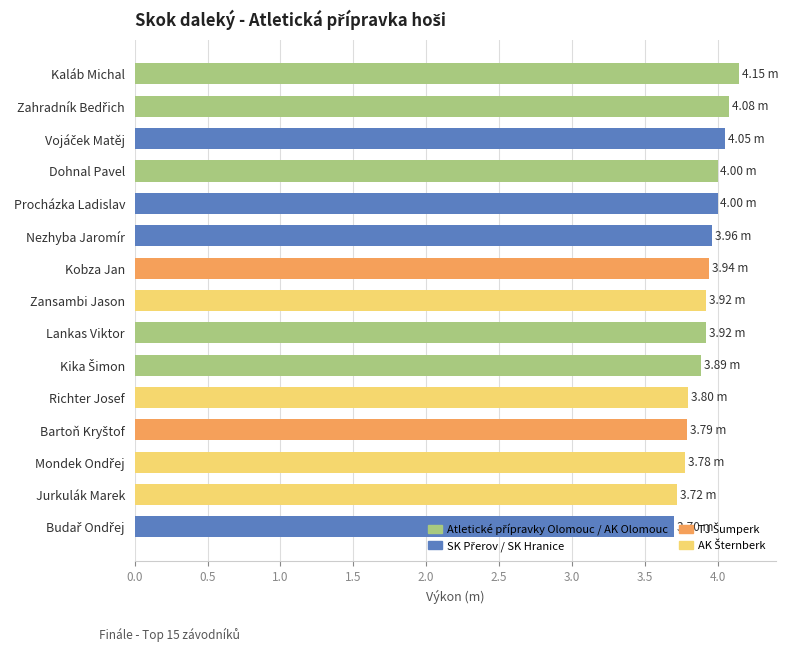

What is the sum of the values at Nezhyba Jaromír and Procházka Ladislav?

8.0